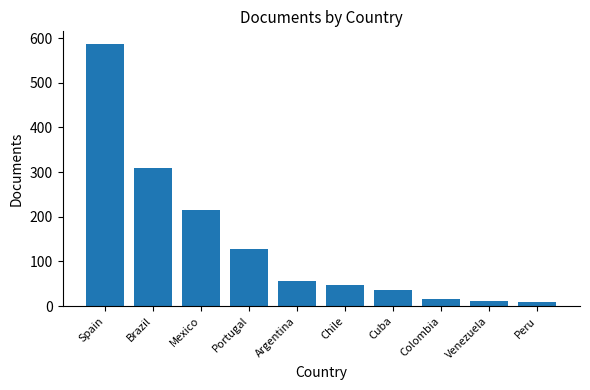

What is the difference between the second highest and second lowest values?

298